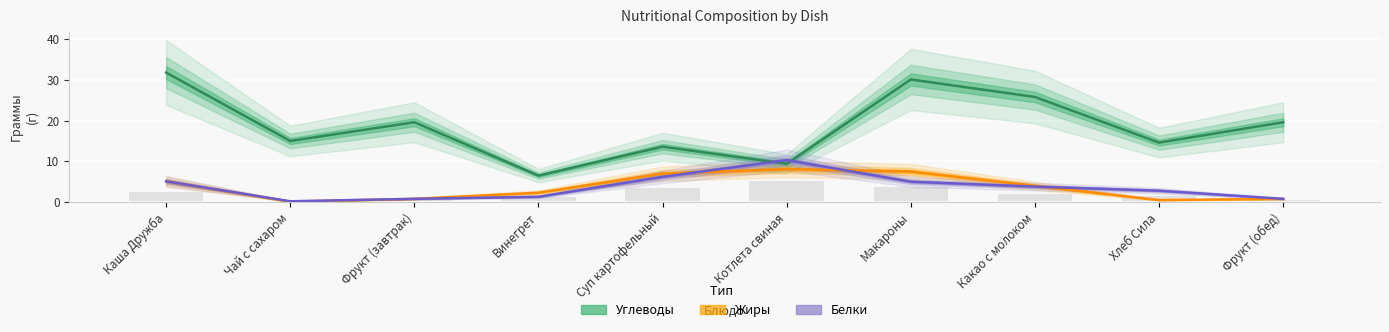

What is the sum of all Белки values?

36.3